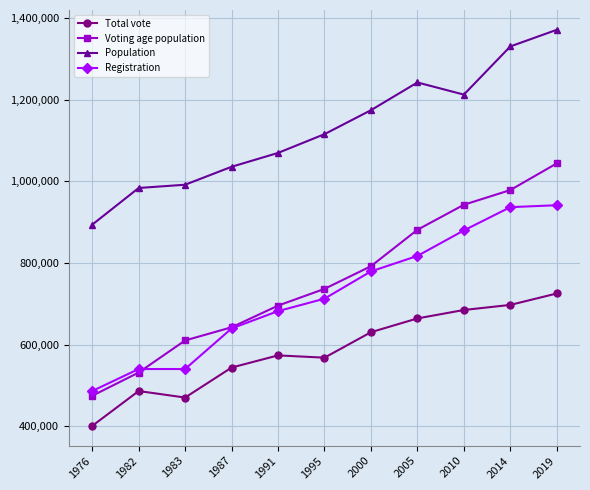

The Voting age population series shows 268053 at 1987. True or false?

False